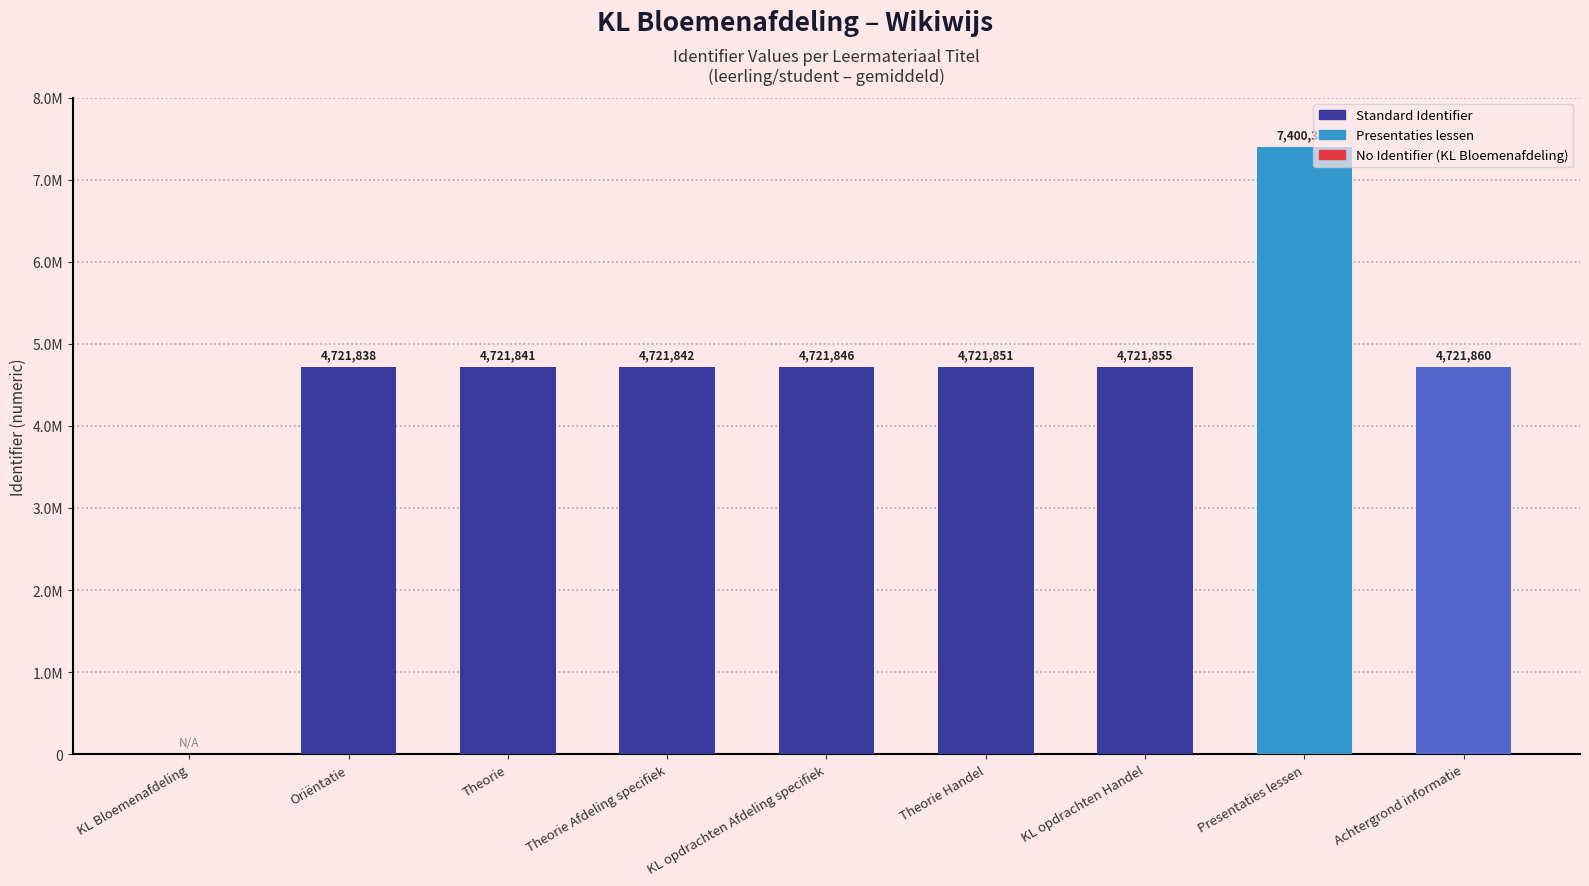

Reading left to right, what are all the values shown in this chart?

0	4721838	4721841	4721842	4721846	4721851	4721855	7400313	4721860